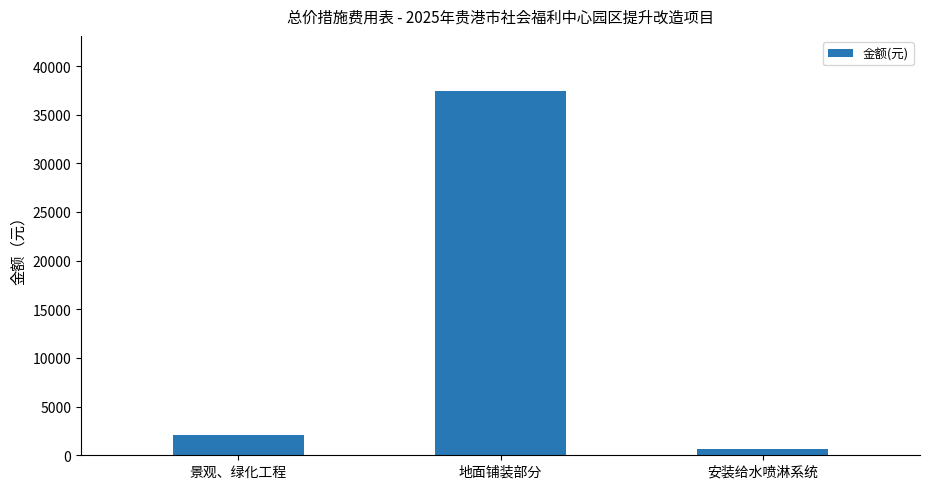

What is the value of the 1st bar from the left?

2095.7